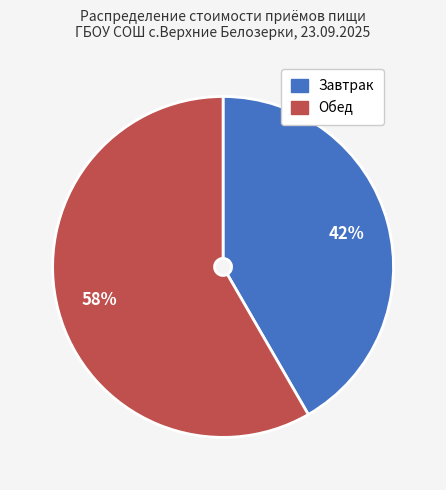

What is the ratio of the value at Обед to the value at Завтрак?

1.4